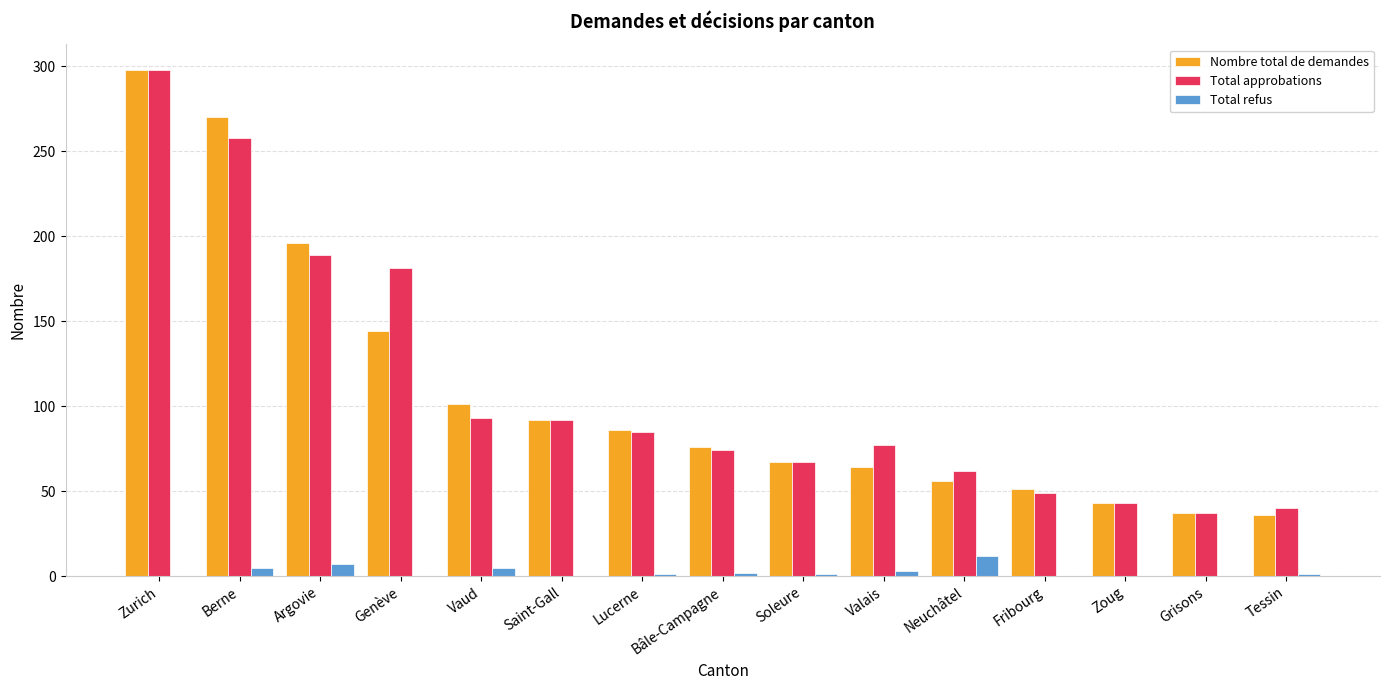

Which series changed the most between Berne and Genève?

Nombre total de demandes